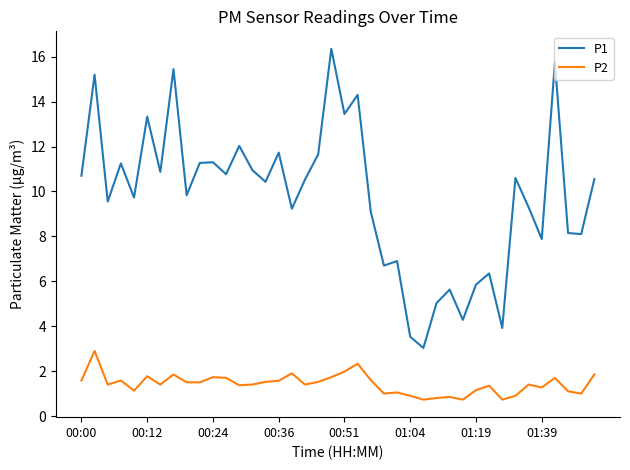

What is the difference between the maximum and minimum values in the P1 series?

13.3